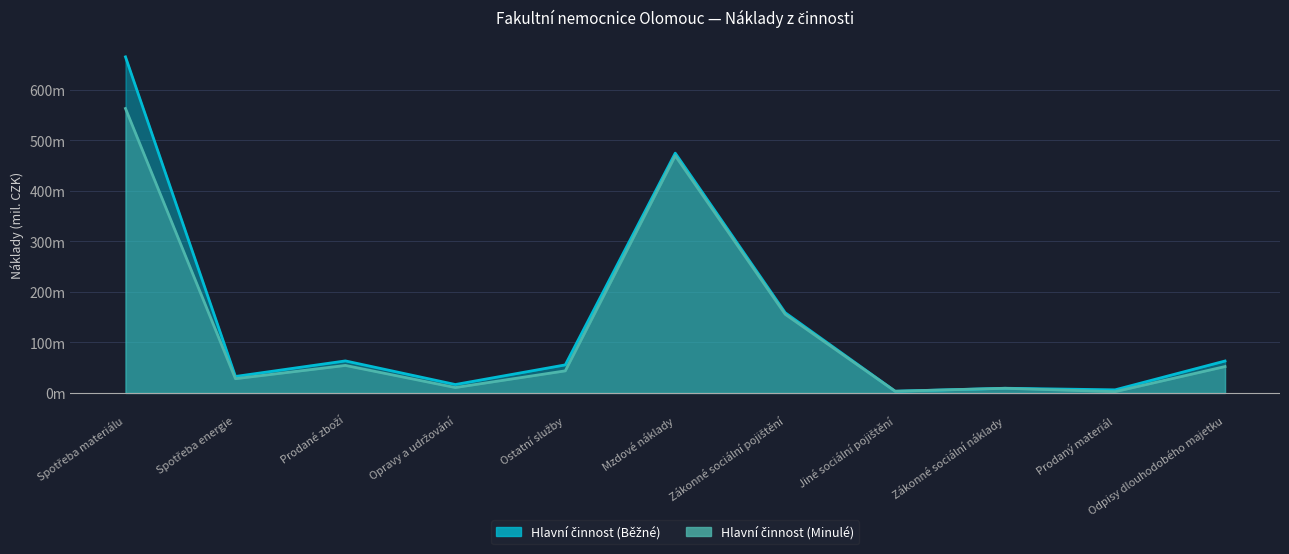

At which category does the chart reach its peak across all series?

Spotřeba materiálu